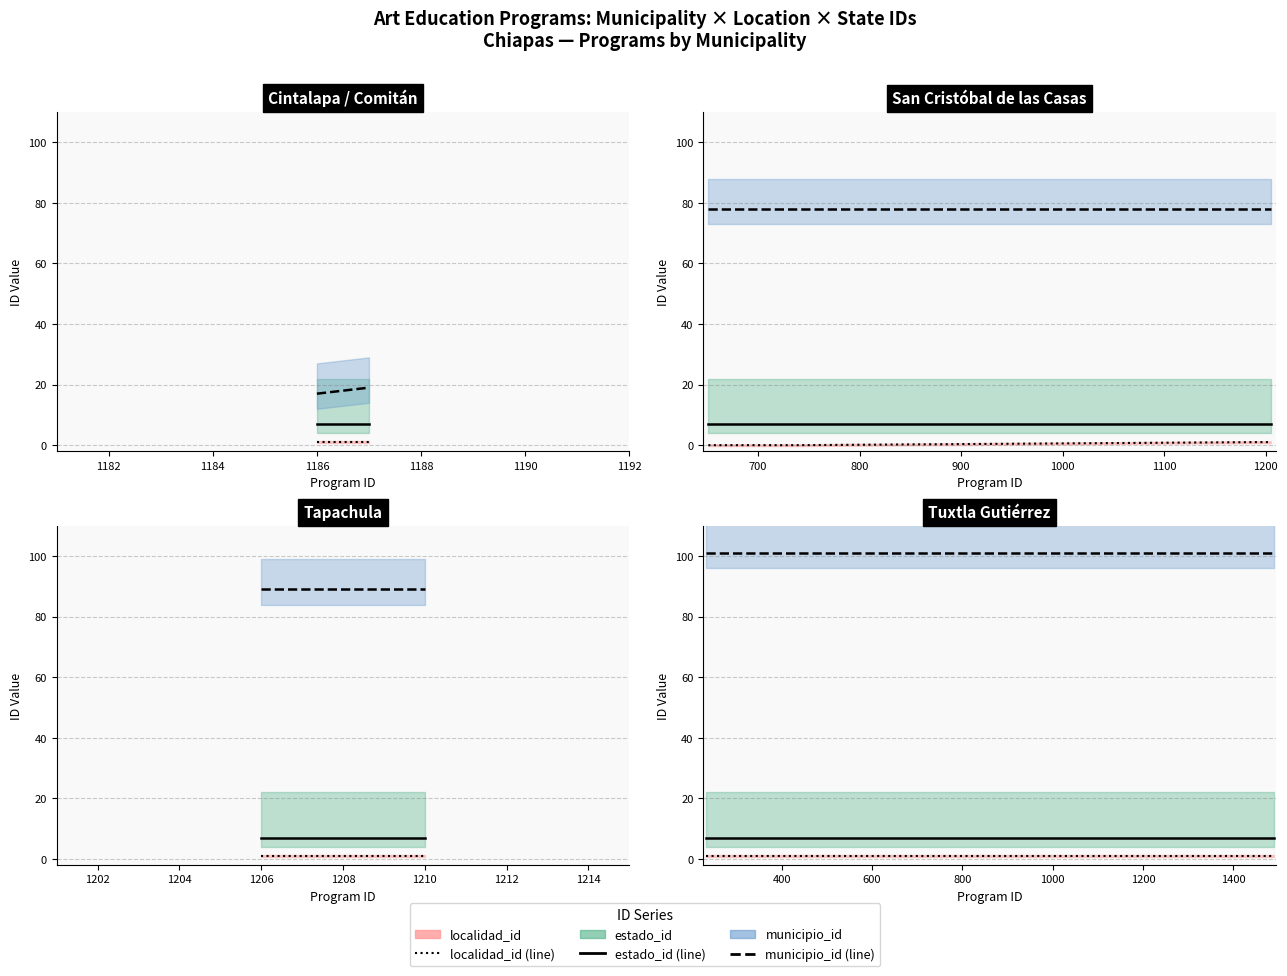

Rank the series by their maximum value, from lowest to highest.

localidad_id, estado_id, municipio_id